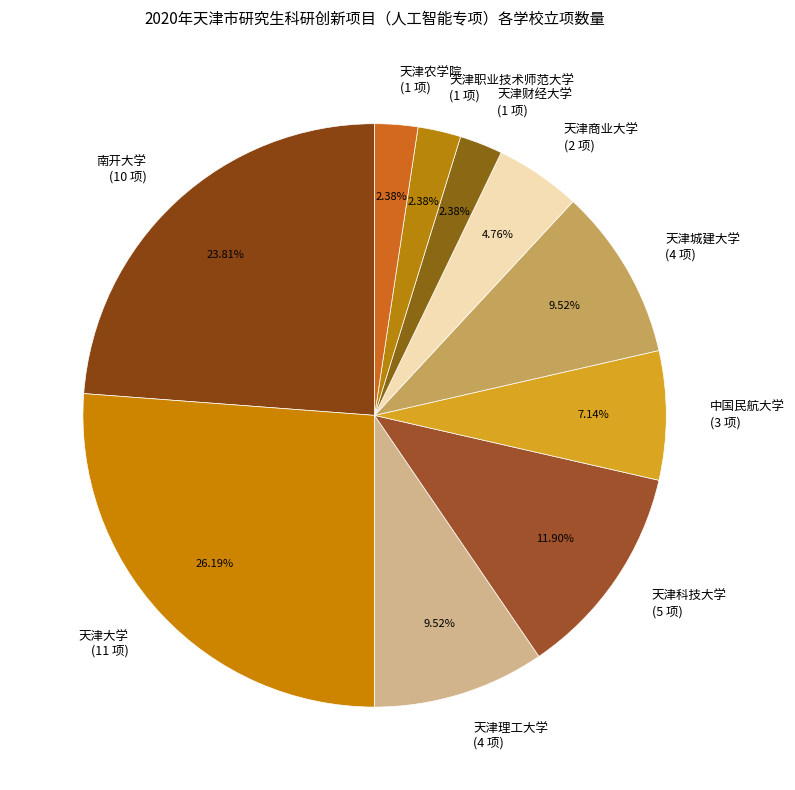

True or false: 南开大学 accounts for 24% of the total.

True